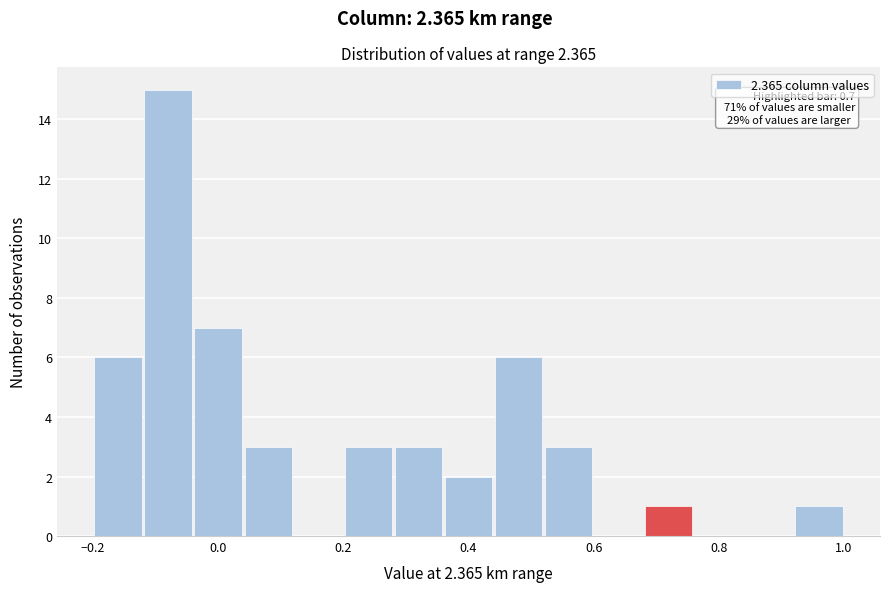

Over which range of the x-axis is the bar tallest?

-0.12 to -0.04